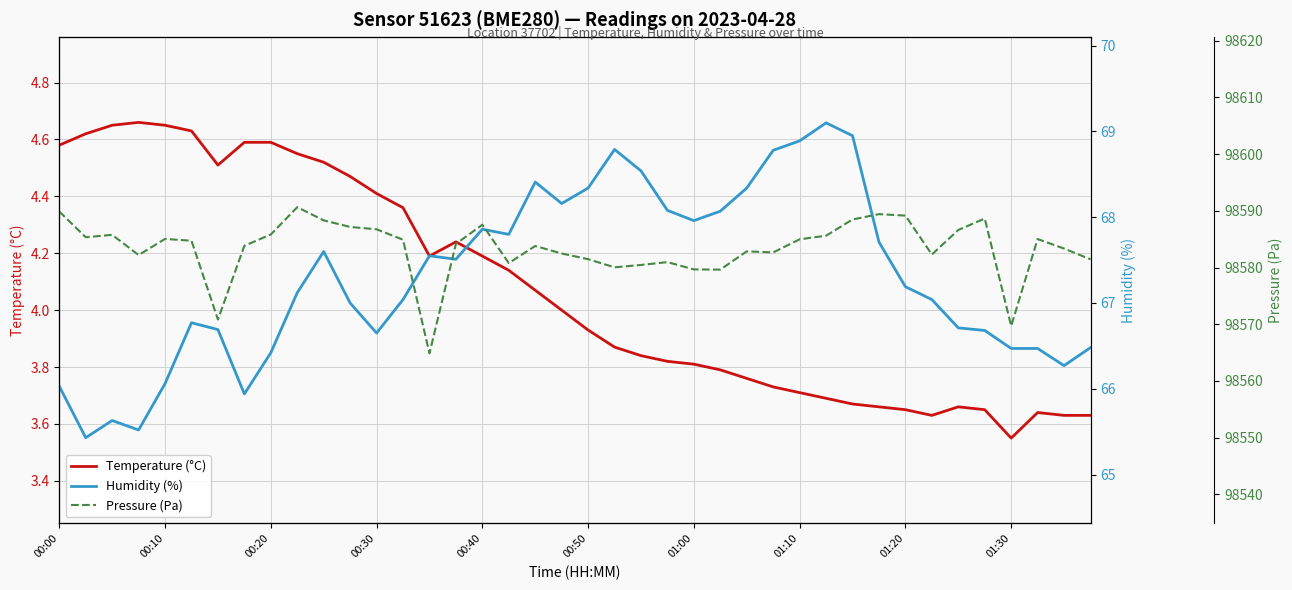

What is the difference between the Pressure (Pa) values at 01:00 and 22?

9.6